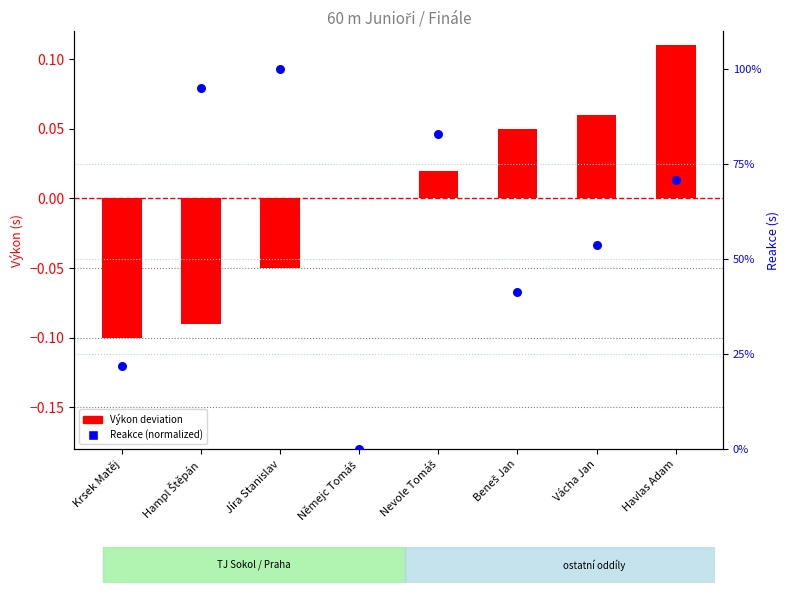

At which category is the sum across all series the highest?

Jíra Stanislav